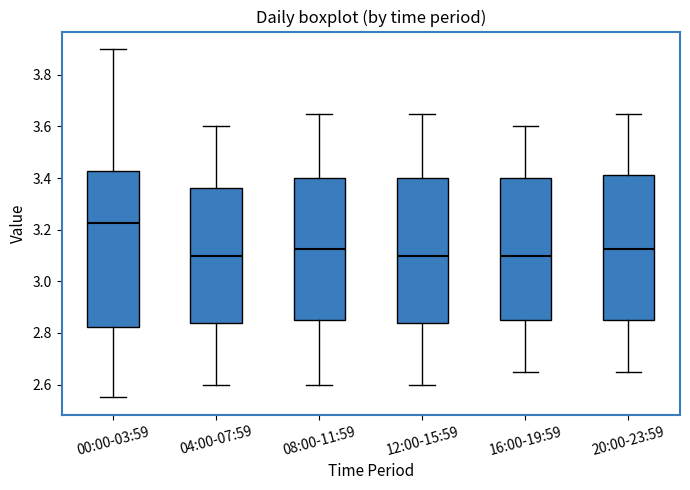

Reading left to right, read every box against the y-axis: the position of its median line, the range the box covers, and the ends of its whiskers. The values are not printed on the chart, so give them approximately, as read against the axis.

00:00-03:59: median 3.22, box 2.82 to 3.42, whiskers 2.56 to 3.90
04:00-07:59: median 3.10, box 2.84 to 3.36, whiskers 2.60 to 3.60
08:00-11:59: median 3.12, box 2.86 to 3.40, whiskers 2.60 to 3.66
12:00-15:59: median 3.10, box 2.84 to 3.40, whiskers 2.60 to 3.66
16:00-19:59: median 3.10, box 2.86 to 3.40, whiskers 2.66 to 3.60
20:00-23:59: median 3.12, box 2.86 to 3.42, whiskers 2.66 to 3.66